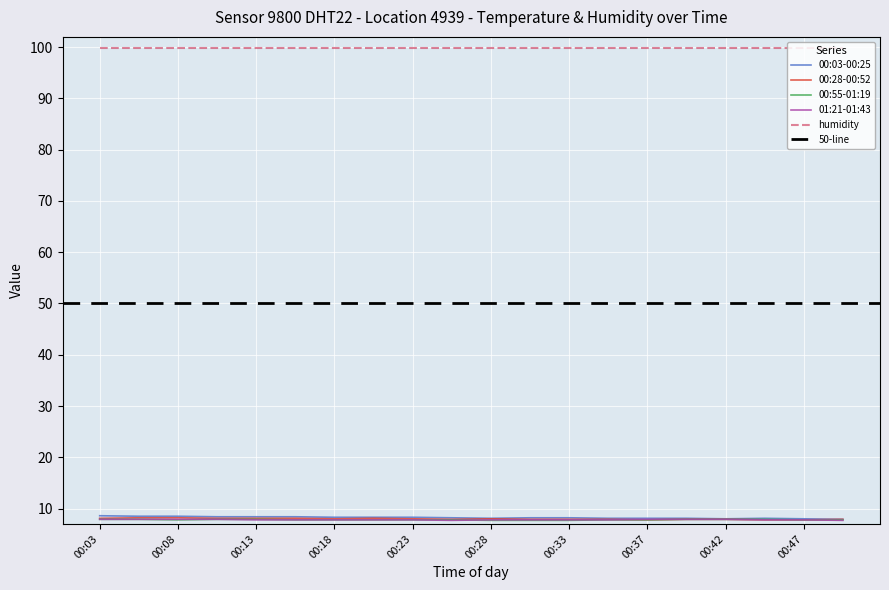

Which category has the highest value in the humidity series?

00:03